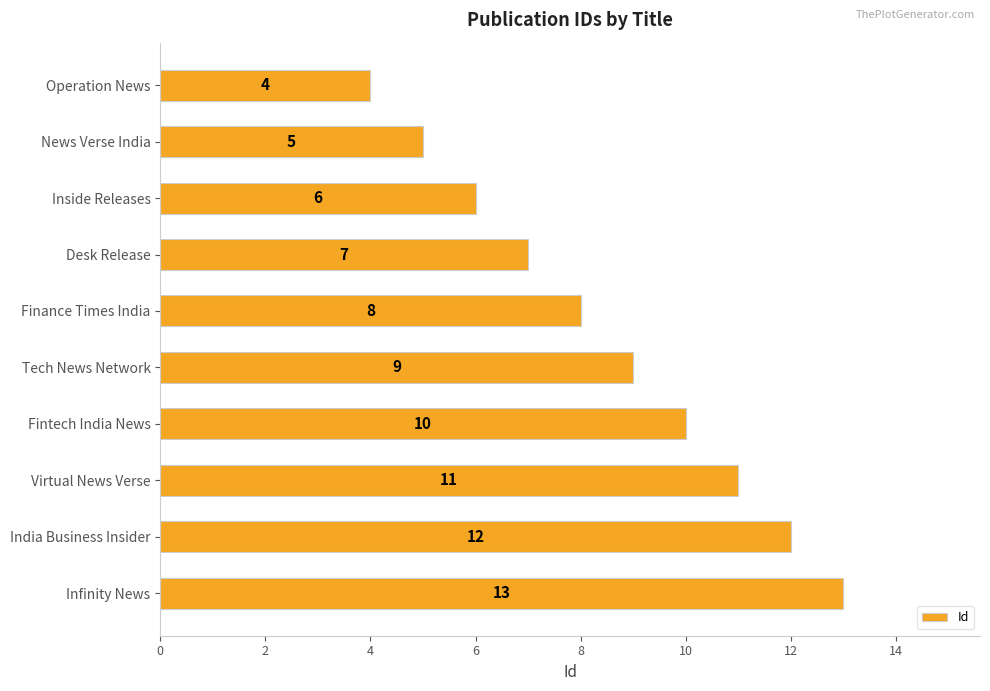

True or false: the data shows 5 at News Verse India.

True